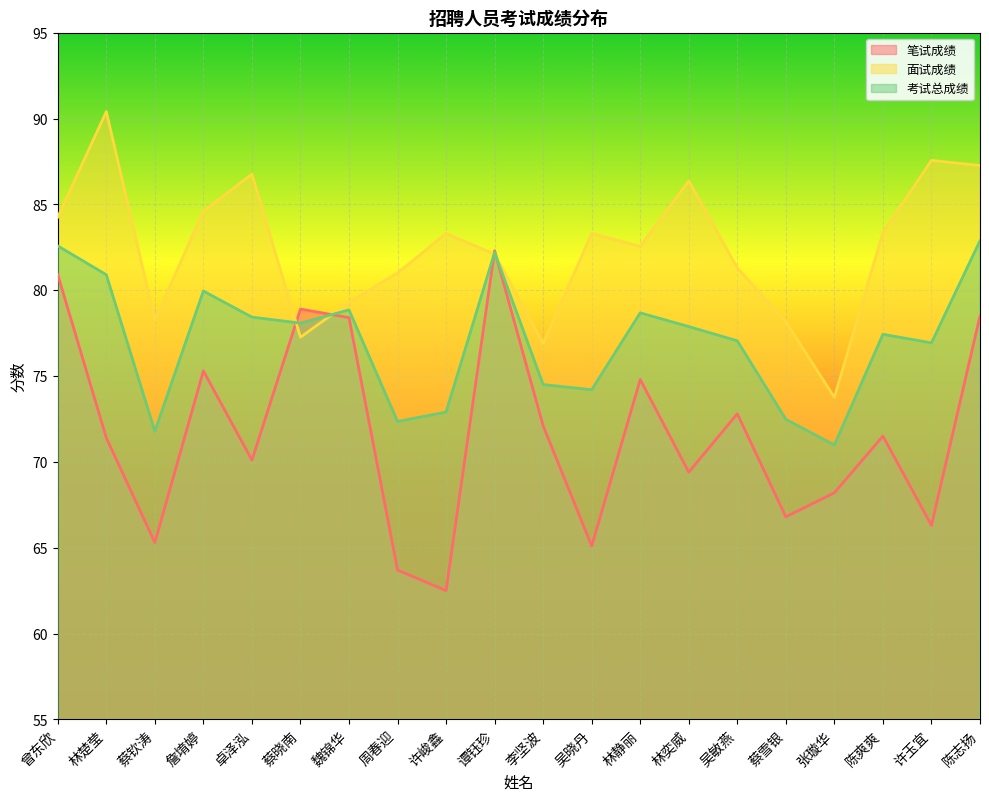

Rank the categories by 笔试成绩 value from highest to lowest.

谭钰珍, 曾东欣, 蔡晓南, 陈志扬, 魏锦华, 詹堉婷, 林静丽, 吴敏燕, 李坚波, 陈爽爽, 林楚莹, 卓泽泓, 林奕威, 张璇华, 蔡雪银, 许玉宜, 蔡钦涛, 吴晓丹, 周春迎, 许峻鑫